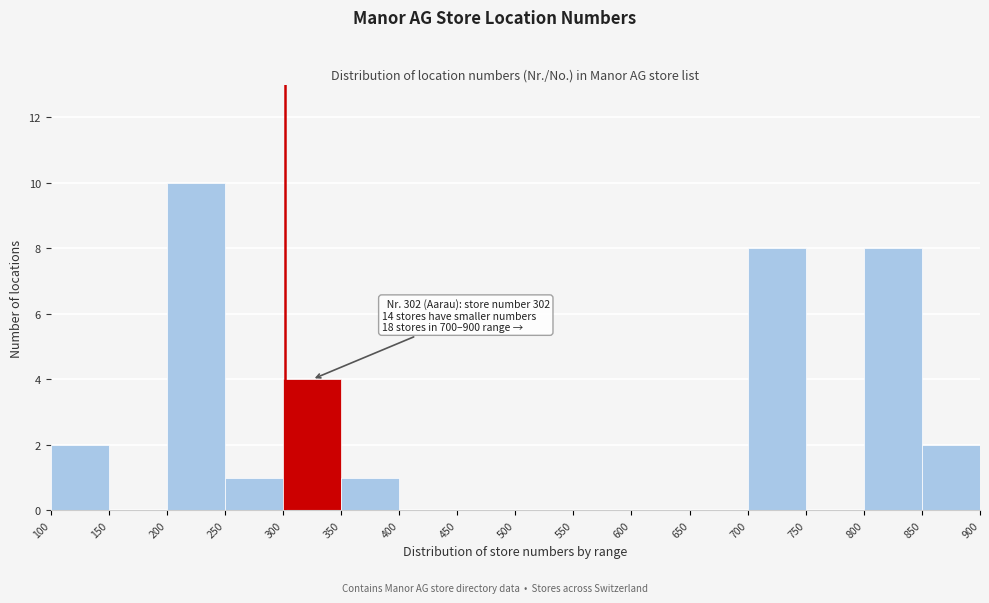

Which range on the x-axis has the tallest bar?

200 to 250